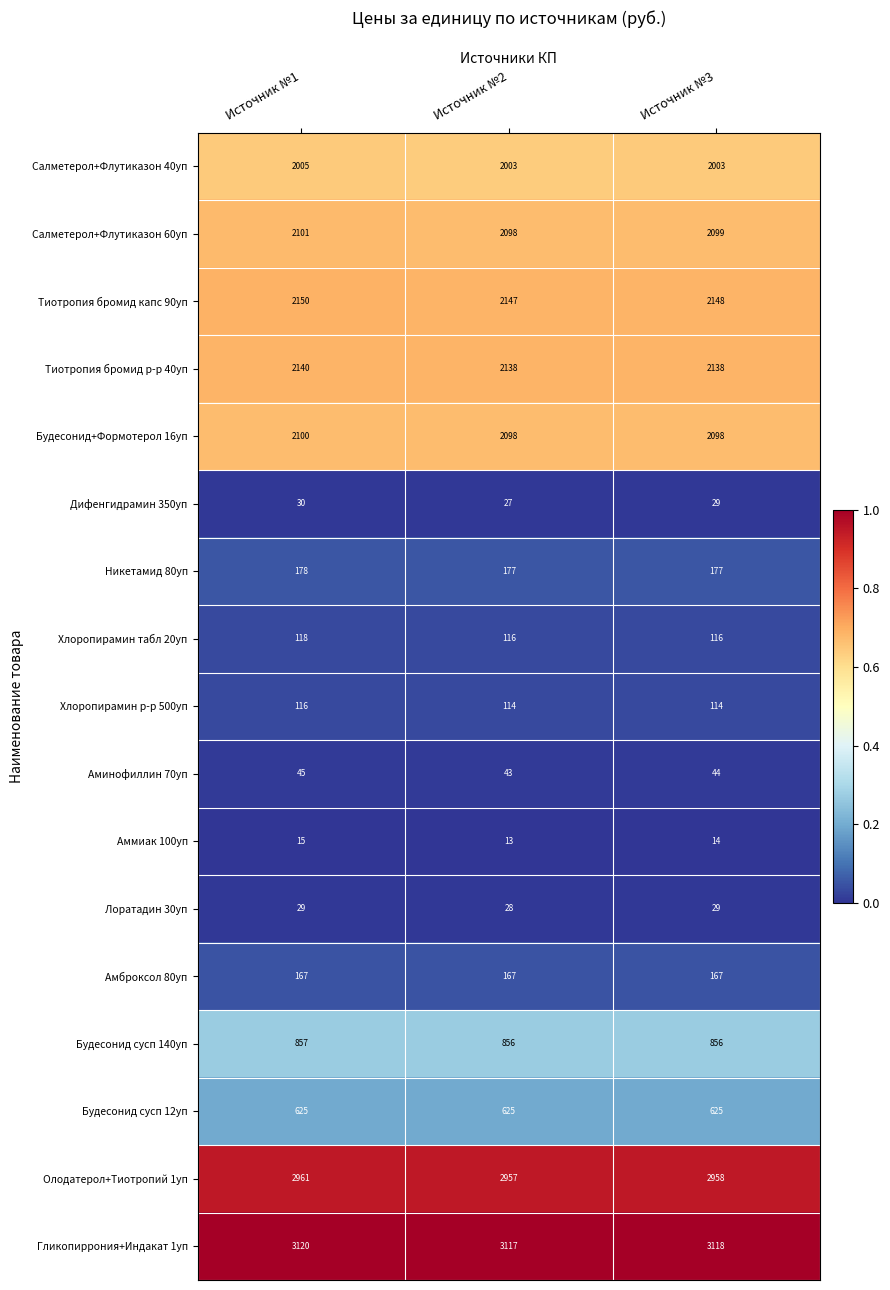

How many Будесонид сусп 140уп values are between 856 and 857?

3